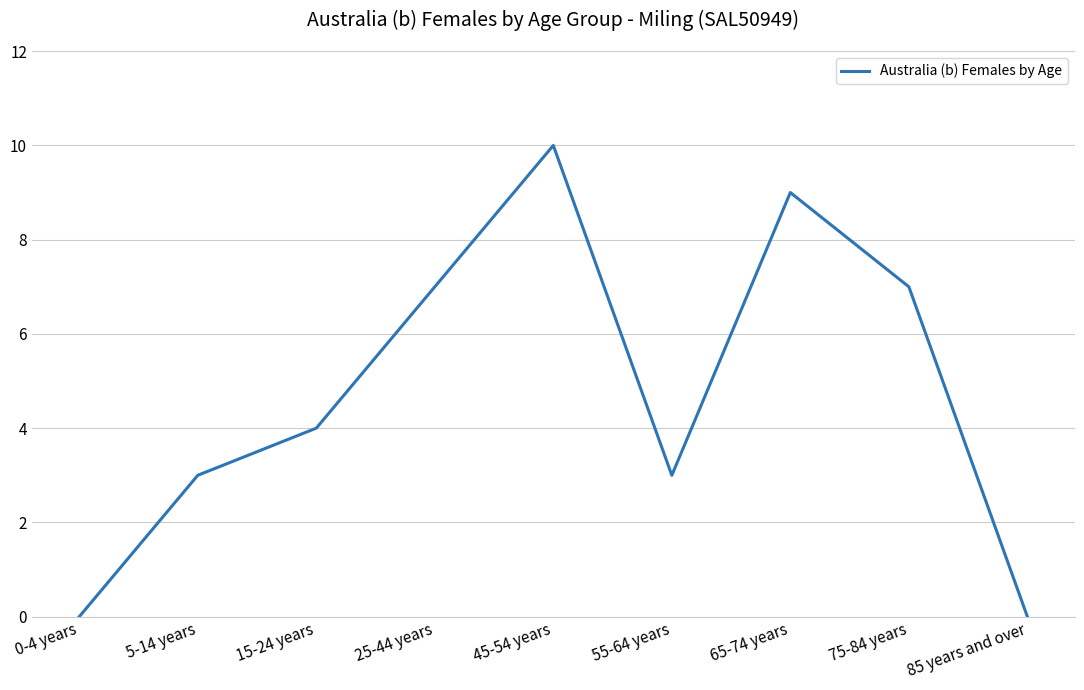

At which category does the chart reach its peak across all series?

45-54 years